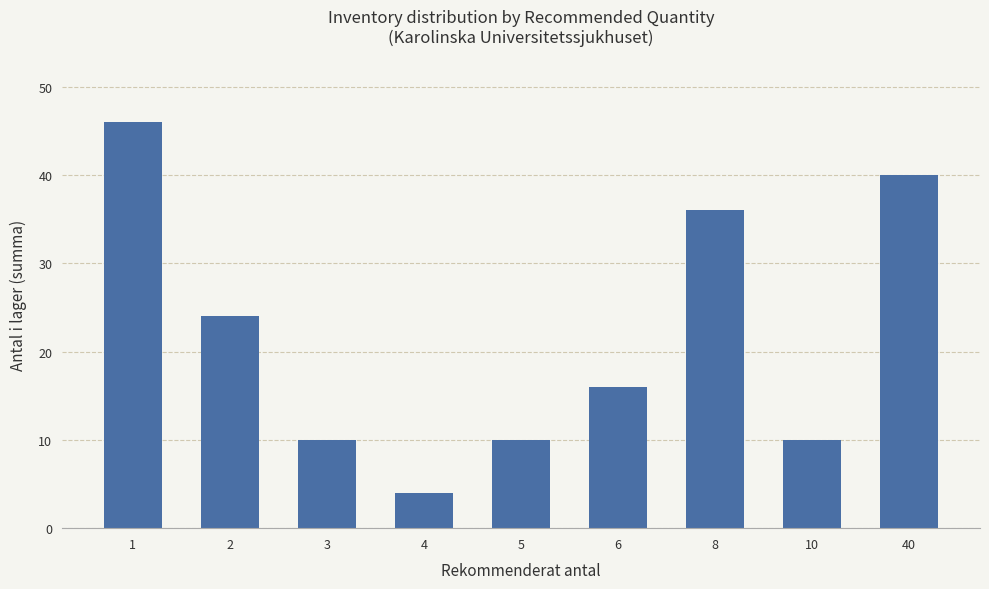

Are the bars horizontal?

No